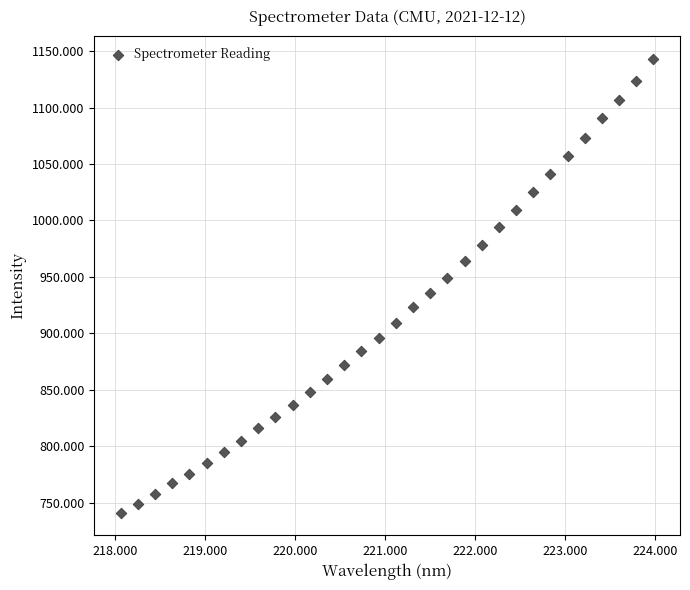

What is the range of X values (max minus min)?

5.9